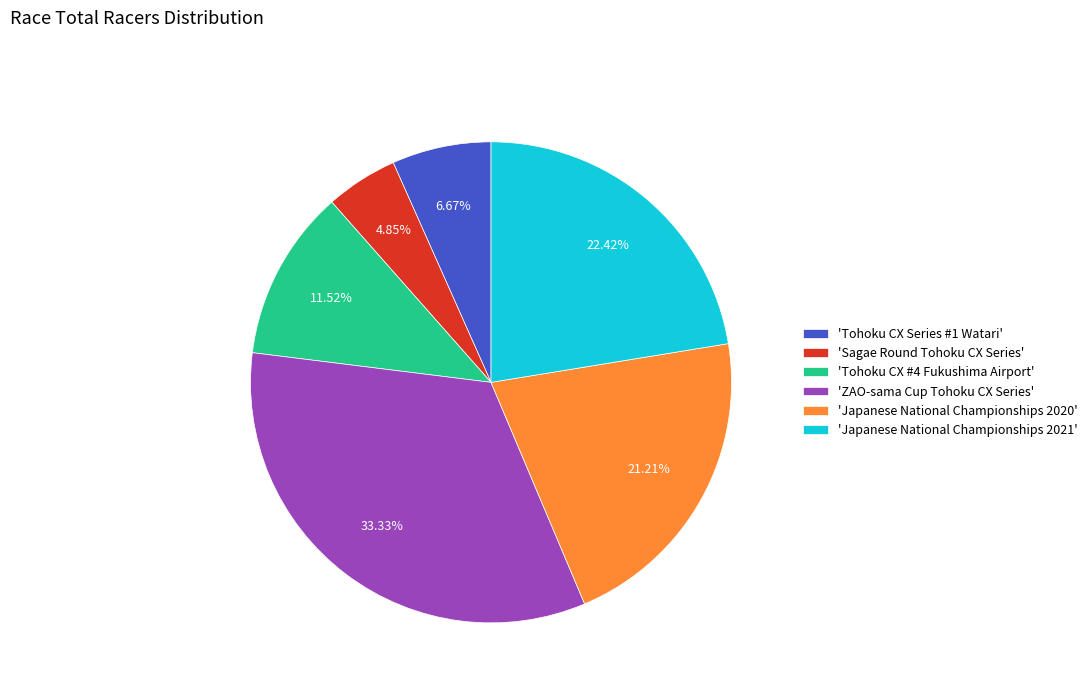

Is there a majority slice in this chart?

No